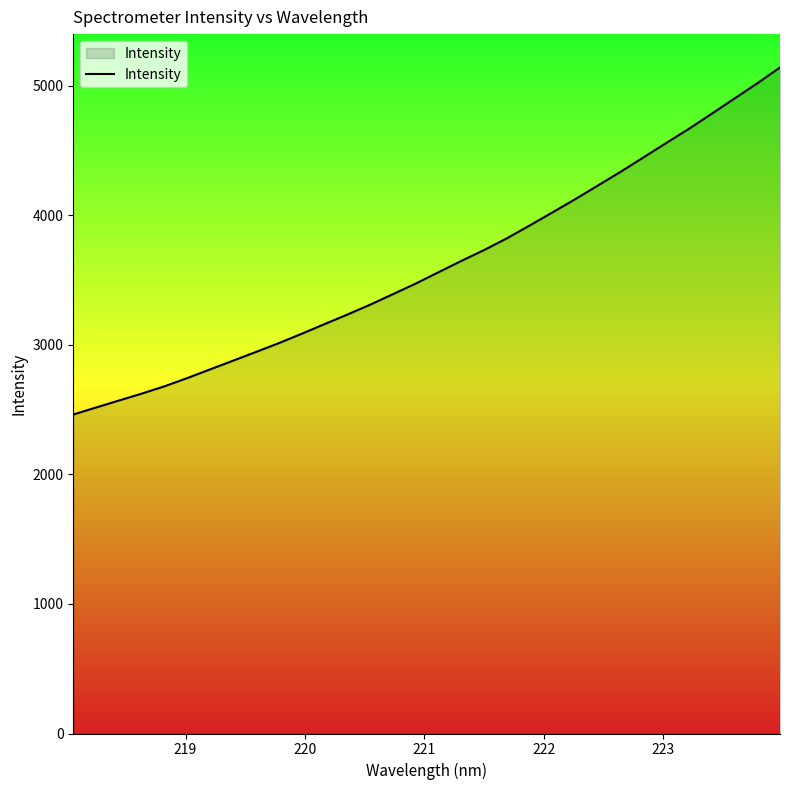

Does the chart have visible grid lines?

No